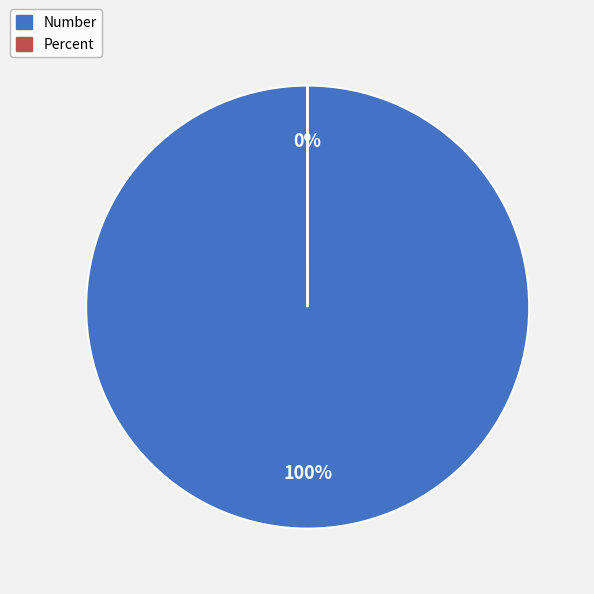

Which slice is the smallest?

Percent